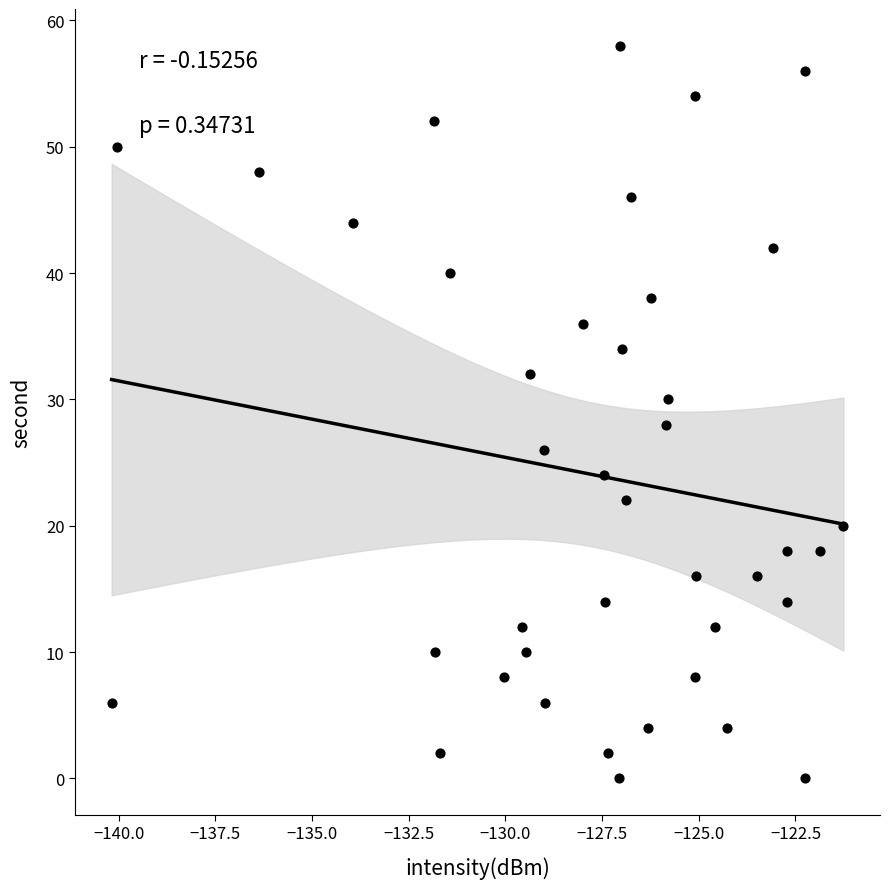

What is the range of Y values (max minus min)?

58